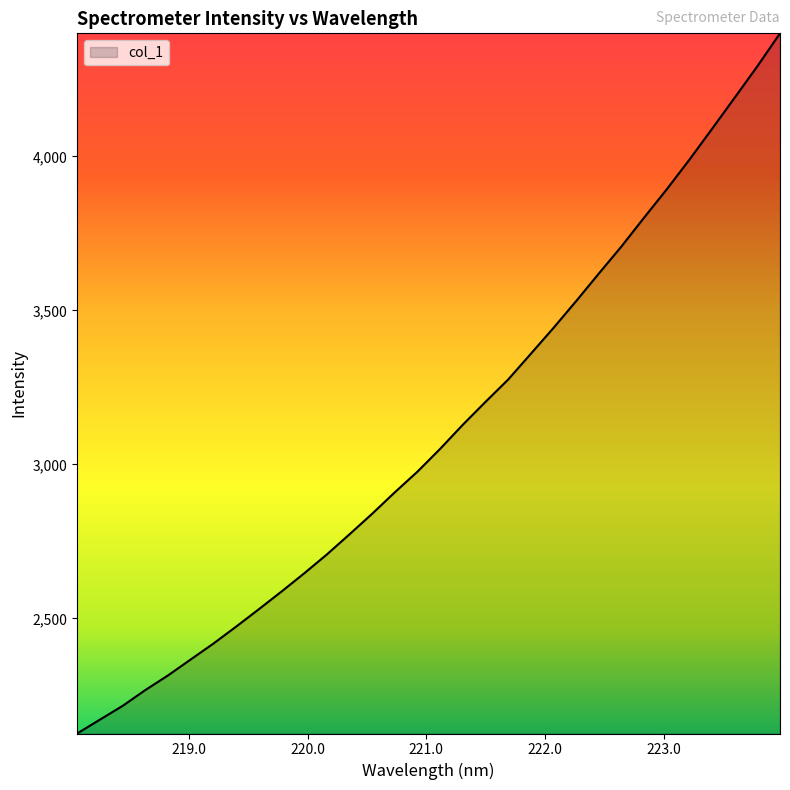

What is the minimum value shown in the chart?

2126.6